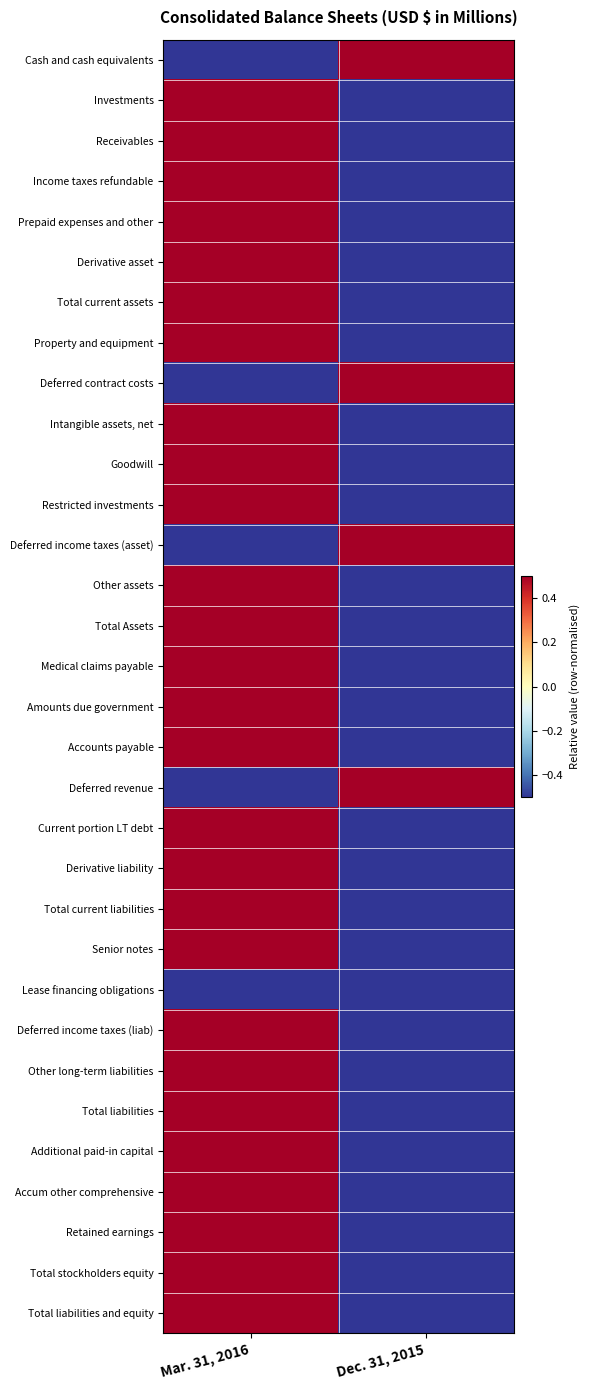

Which series has the largest range (max minus min)?

Cash and cash equivalents